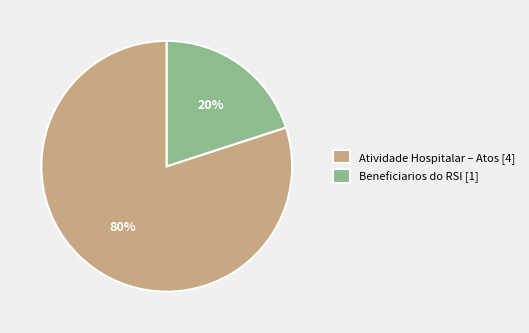

Which category has the smallest portion of the pie?

Beneficiarios do RSI [1]